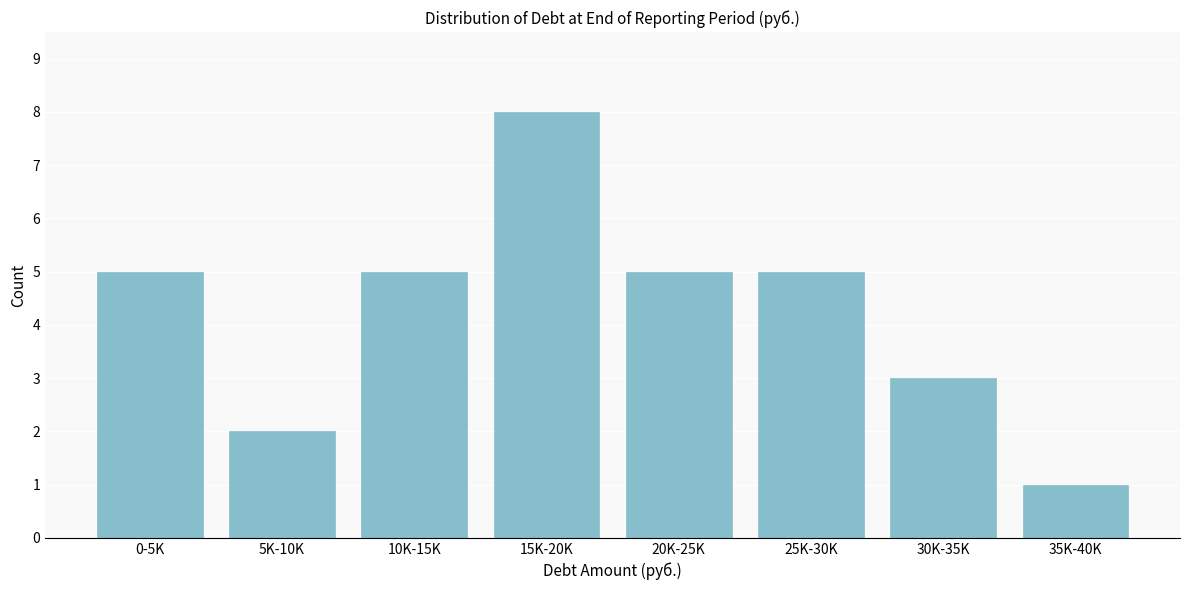

Reading right to left, what are all the values shown in this chart?

35K-40K=1	30K-35K=3	25K-30K=5	20K-25K=5	15K-20K=8	10K-15K=5	5K-10K=2	0-5K=5